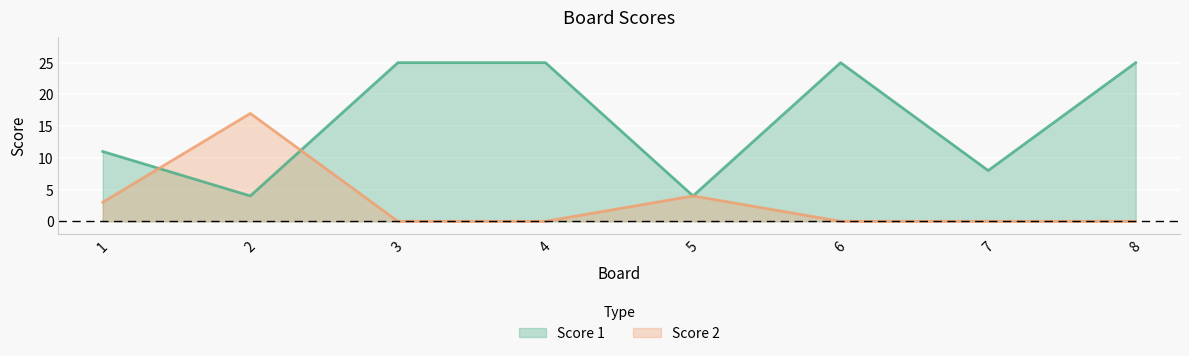

The value of Score 1 at 7 is 8. True or false?

True